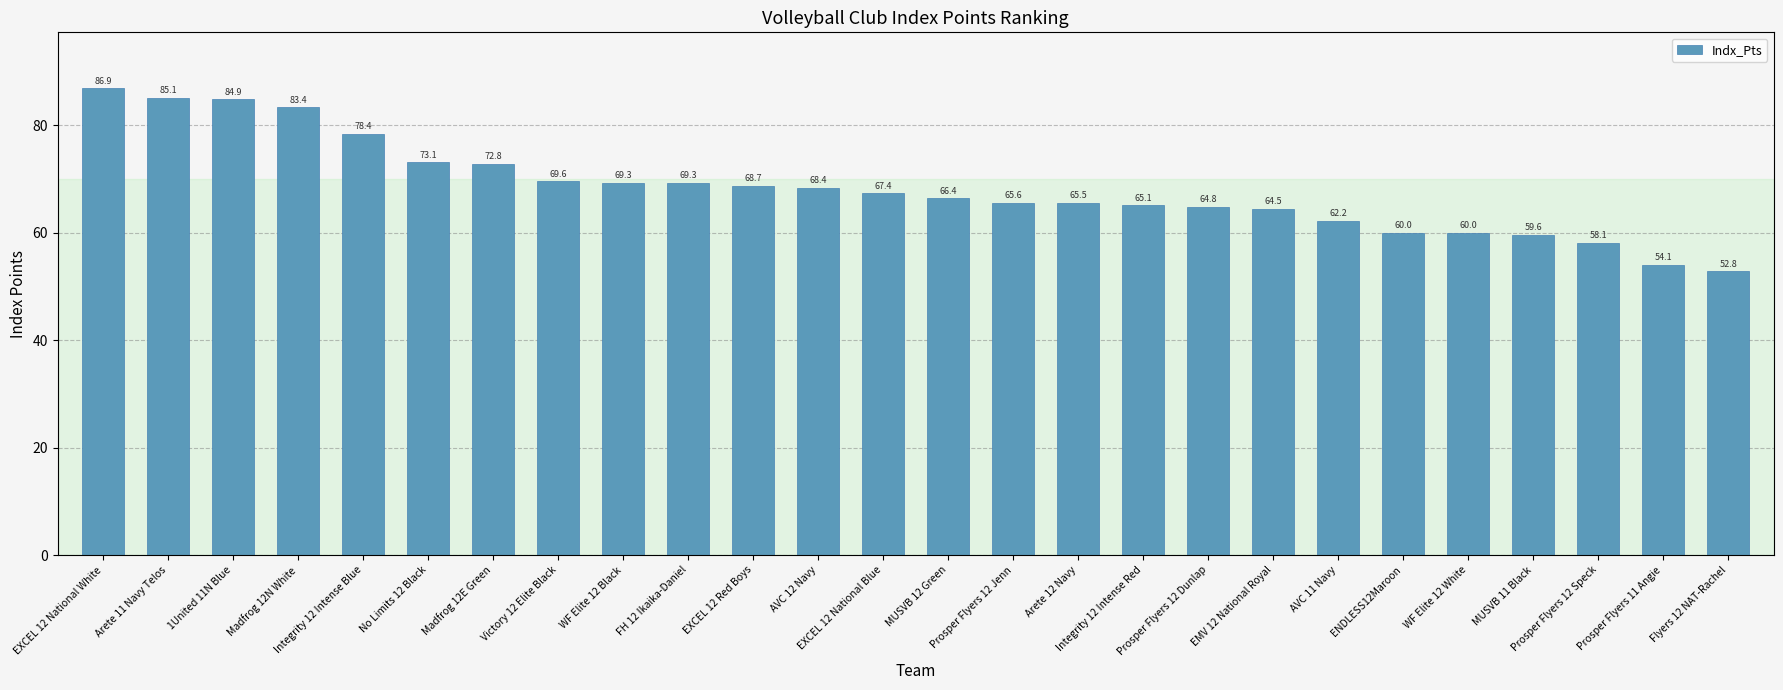

Reading right to left, what are all the values shown in this chart?

52.8	54.1	58.1	59.6	60.0	60.0	62.2	64.5	64.8	65.1	65.5	65.6	66.4	67.4	68.4	68.7	69.3	69.3	69.6	72.8	73.1	78.4	83.4	84.9	85.1	86.9